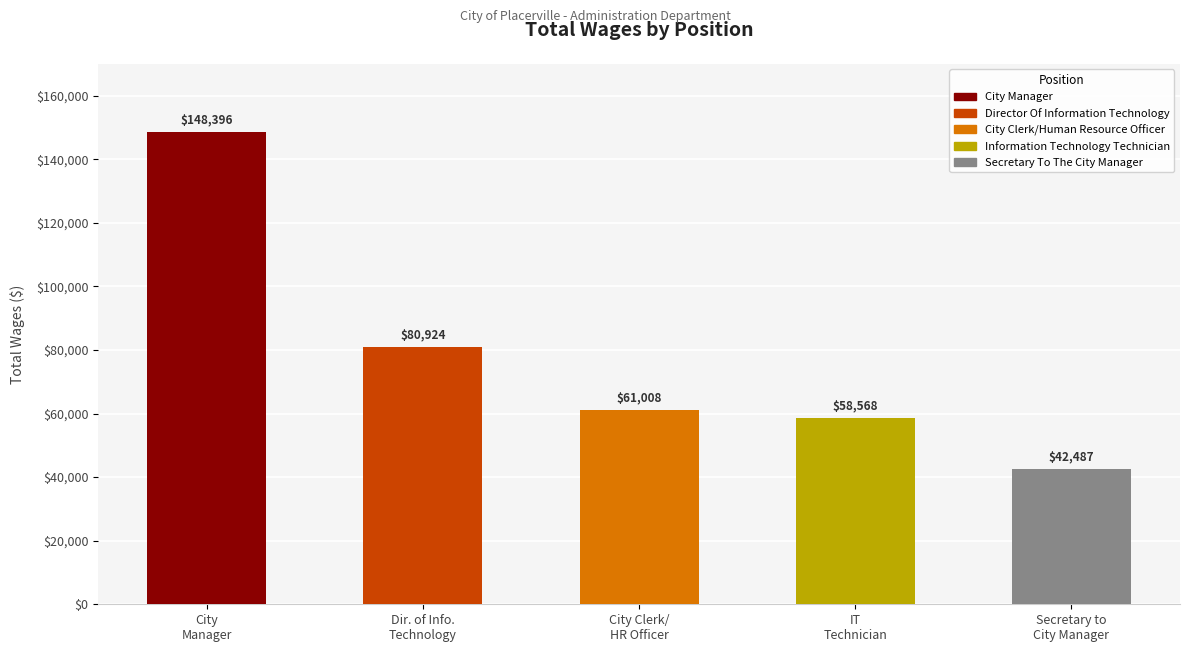

Which category has the lowest value across all series?

Secretary to
City Manager